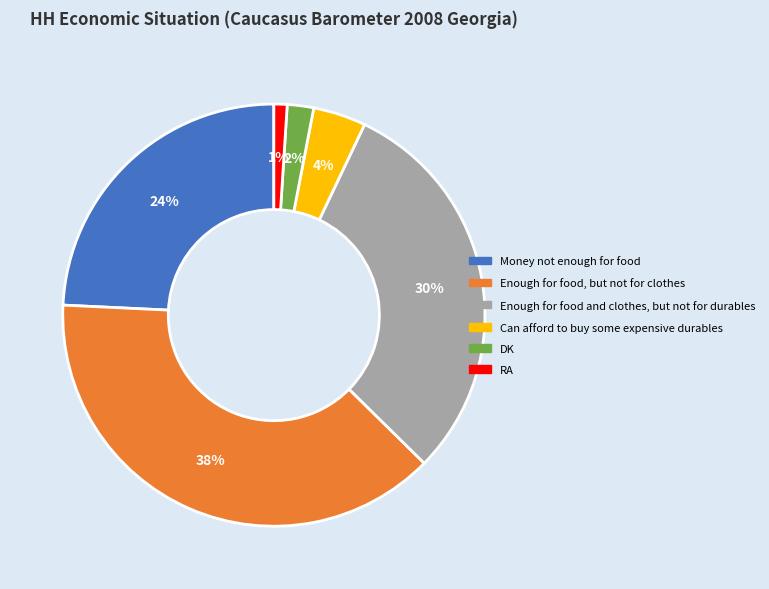

To the nearest percent, what is the difference between the largest and smallest slice percentages?

37%